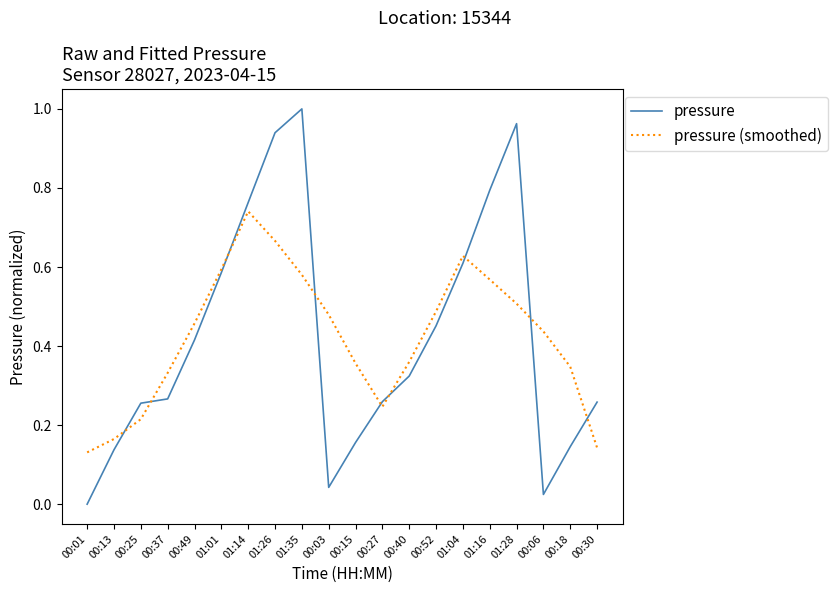

How many intersections are there between pressure (smoothed) and pressure?

9